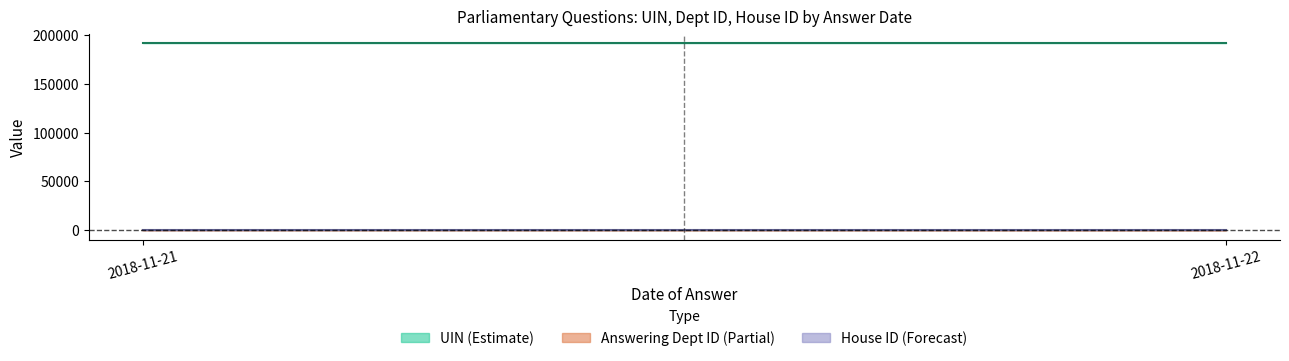

True or false: uin has a value of 121834 at 2018-11-22.

False